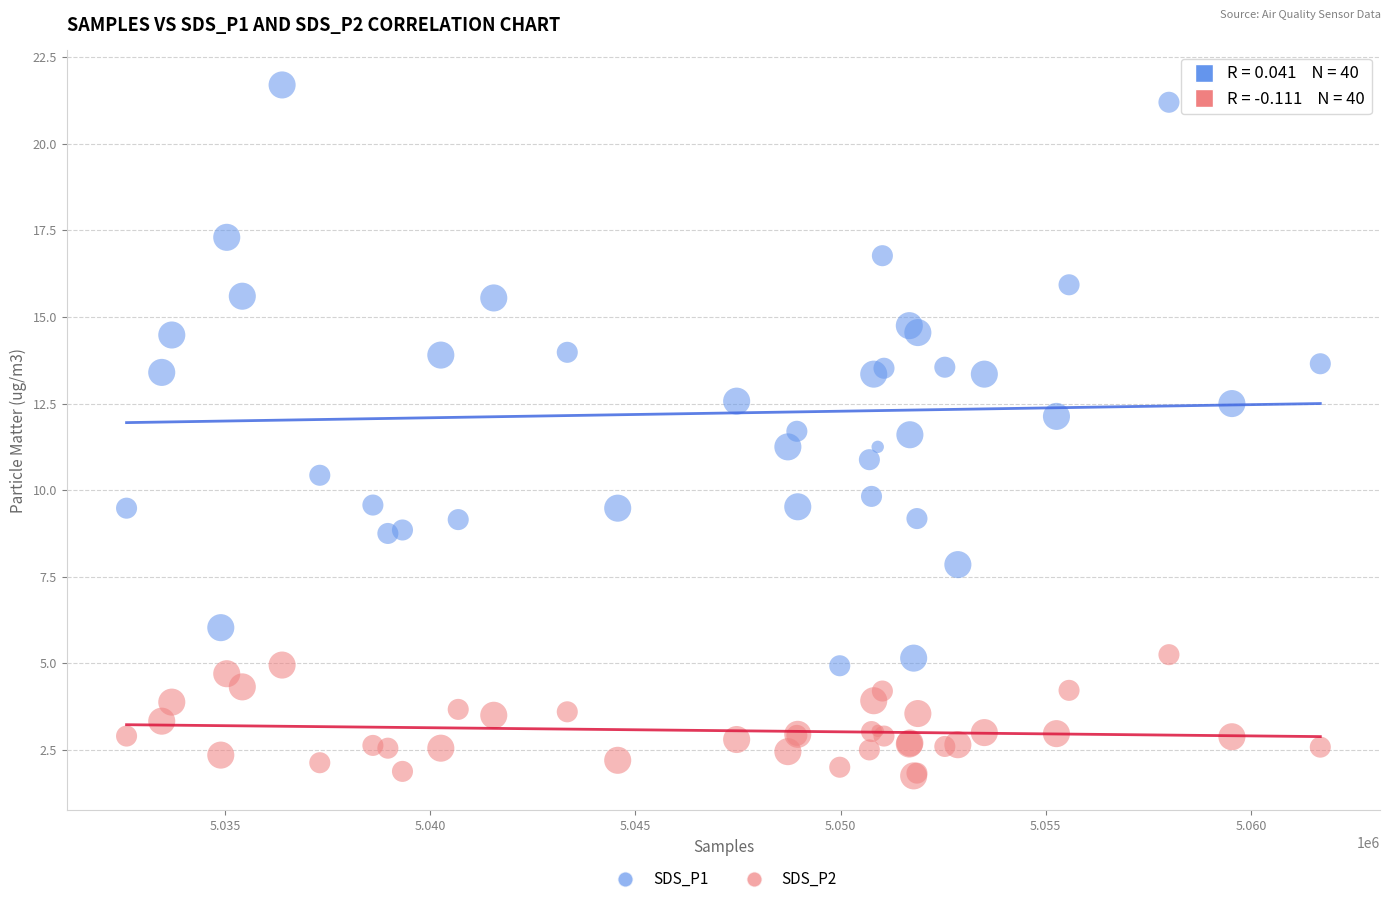

What is the X range (max minus min) for the scatter plot?

29086.0